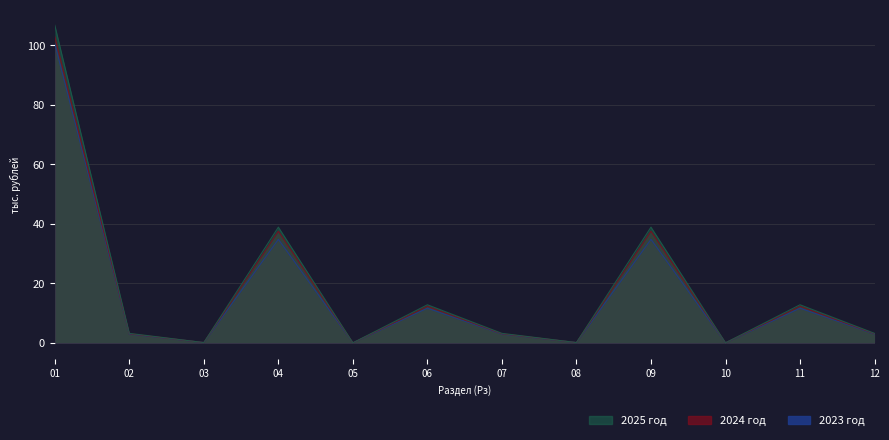

Where is 2023 год nearest to the value 50?

04